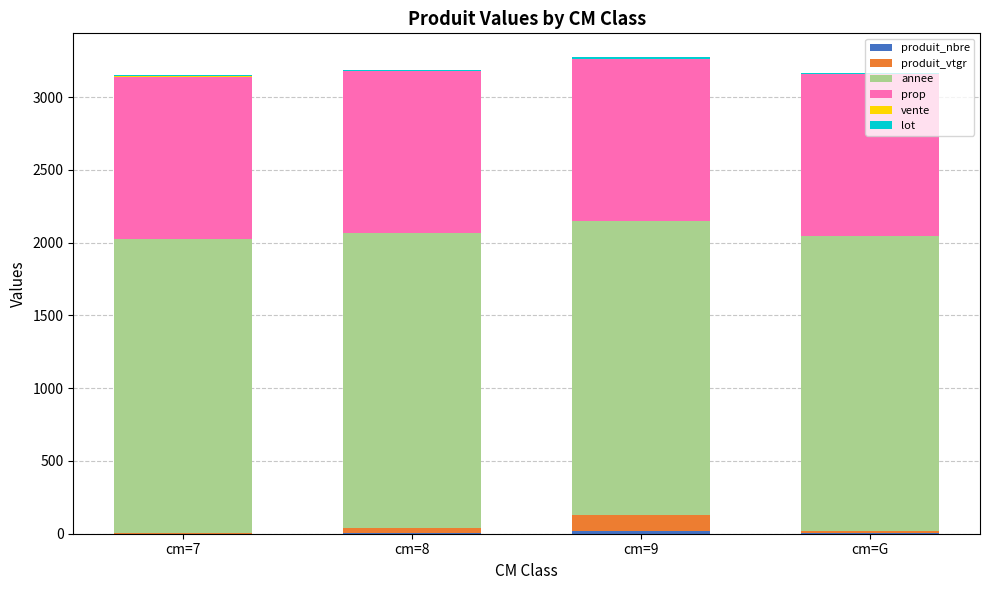

Are the bars grouped side by side (vs. stacked)?

No